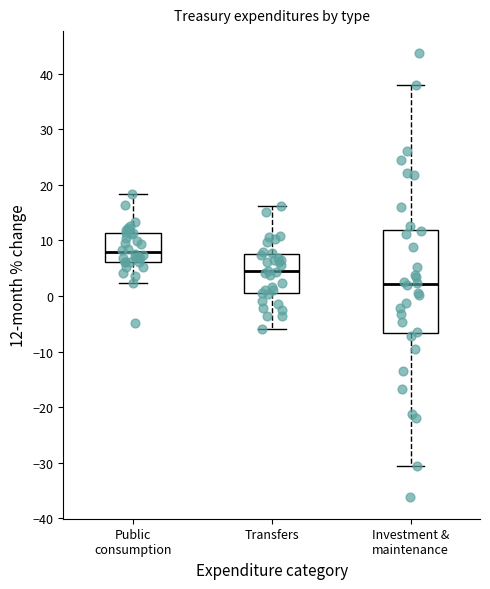

Reading left to right, read every box against the y-axis: the position of its median line, the range the box covers, and the ends of its whiskers. The values are not printed on the chart, so give them approximately, as read against the axis.

Public consumption: median 8, box 6 to 11, whiskers 2 to 18
Transfers: median 4, box 0 to 7, whiskers -6 to 16
Investment & maintenance: median 2, box -7 to 12, whiskers -31 to 38